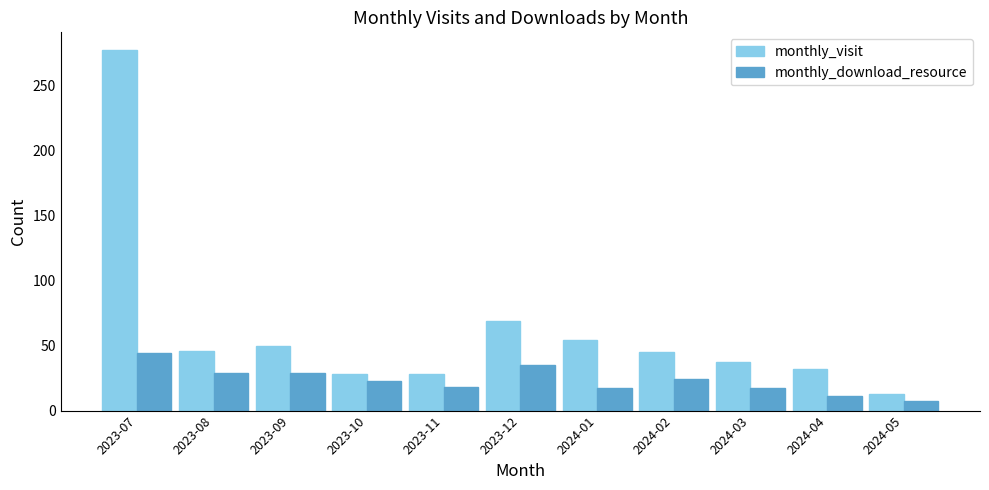

Which series has the largest range (max minus min)?

monthly_visit